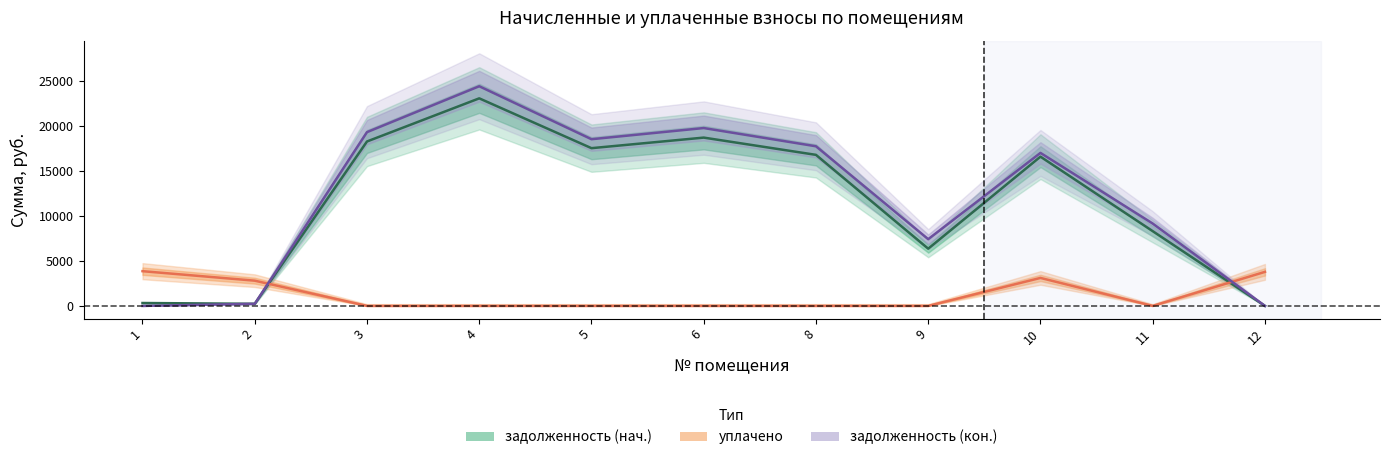

At 9, list the series in order from largest to smallest.

задолженность (кон.), задолженность (нач.), уплачено